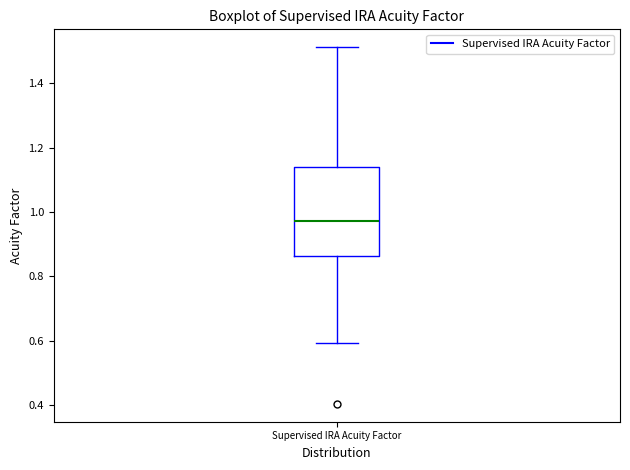

Transcribe this box plot: give where the median line is, the range the box spans, and where the two whiskers end, as read against the y-axis. The values are not printed on the chart, so give them approximately, as read against the axis.

median 0.98, box 0.86 to 1.14, whiskers 0.60 to 1.52